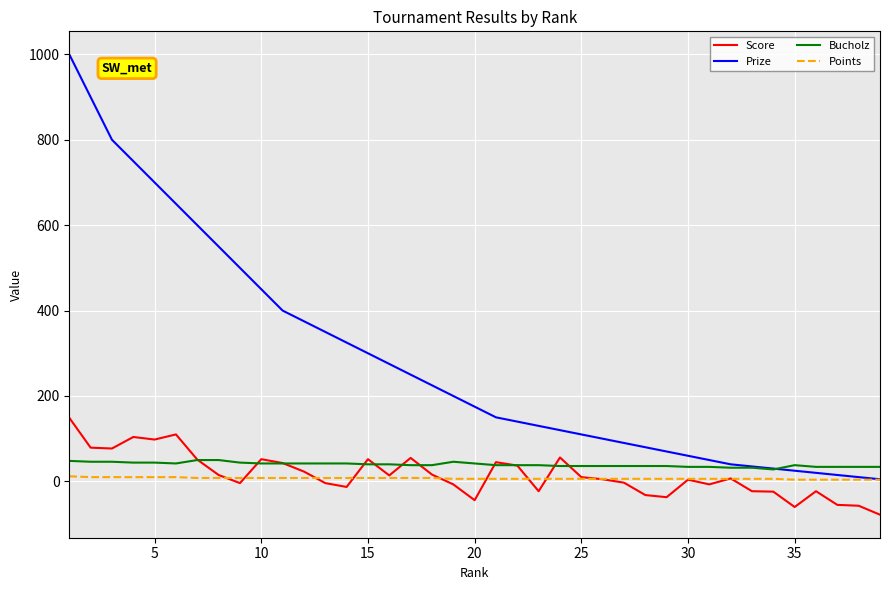

What is the highest value of the Score series?

149